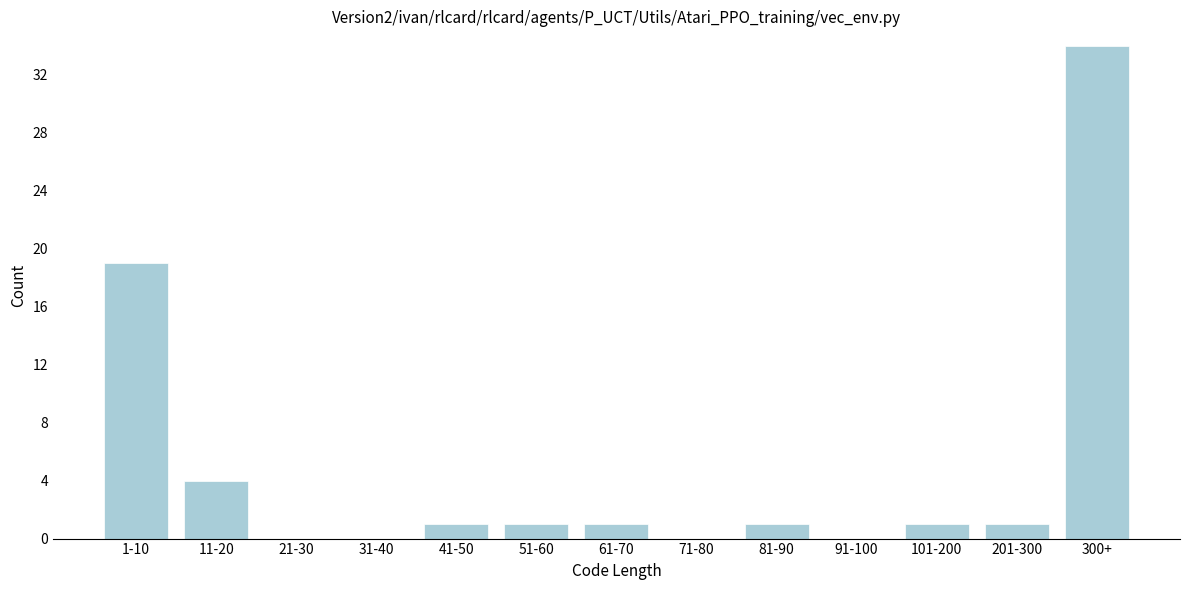

Reading right to left, list all the values displayed in this chart.

300+=34	201-300=1	101-200=1	91-100=0	81-90=1	71-80=0	61-70=1	51-60=1	41-50=1	31-40=0	21-30=0	11-20=4	1-10=19